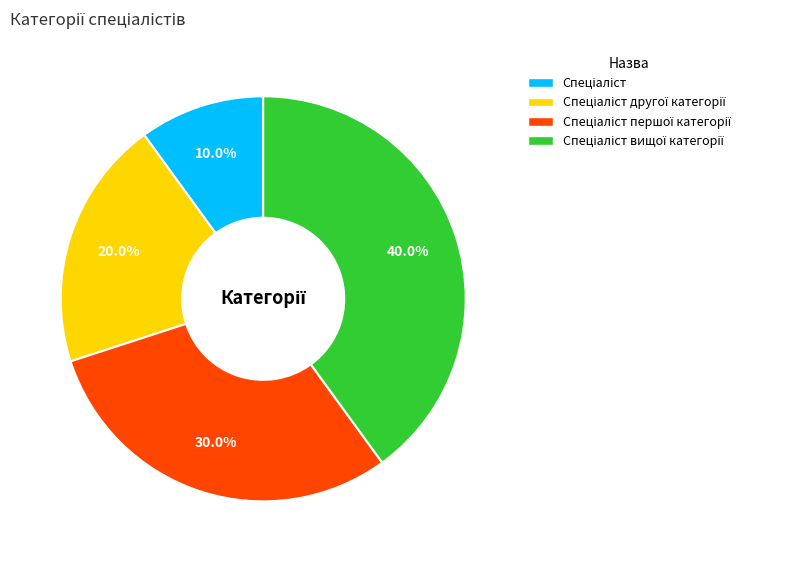

Is there any slice that represents more than half of the pie?

No